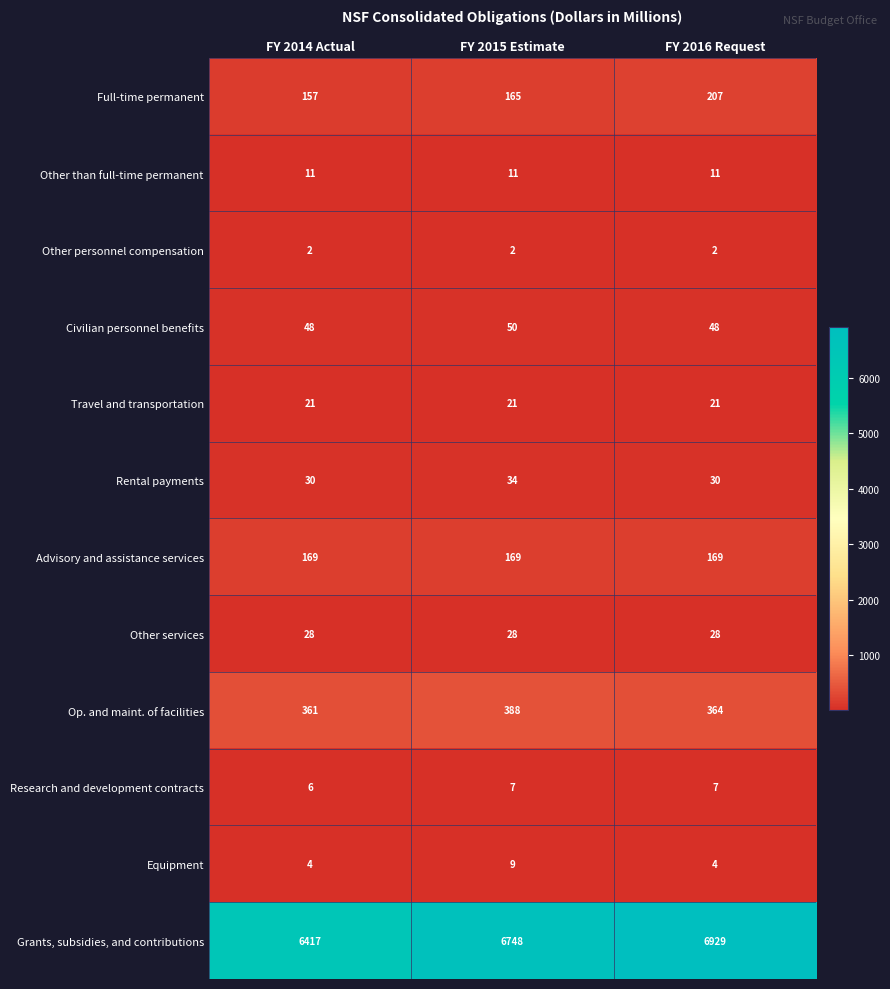

What is the difference between the highest and lowest values at FY 2014 Actual?

6415